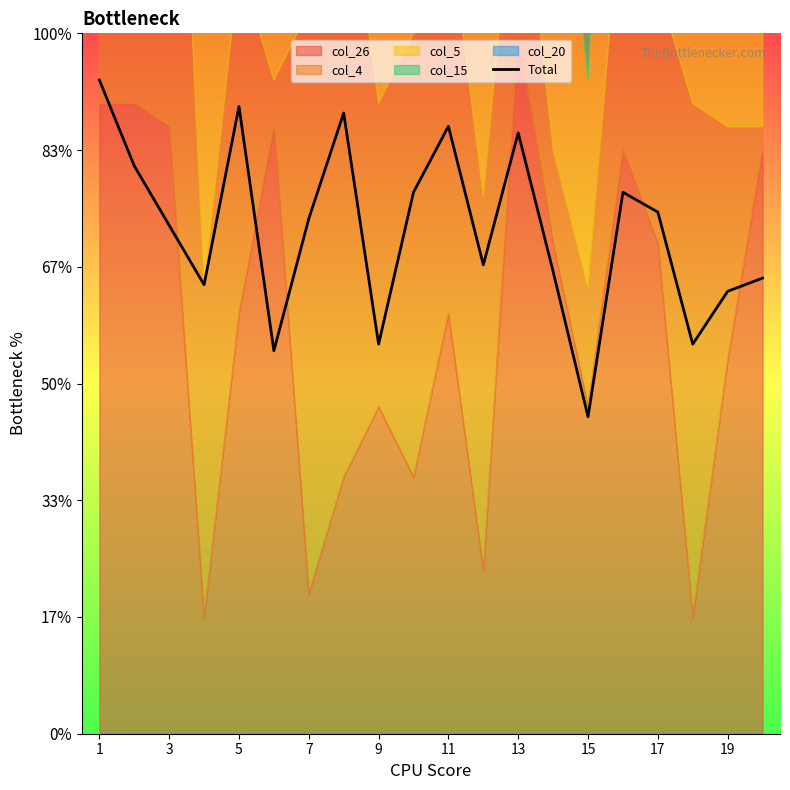

What is the difference between the maximum and minimum values?

14.4